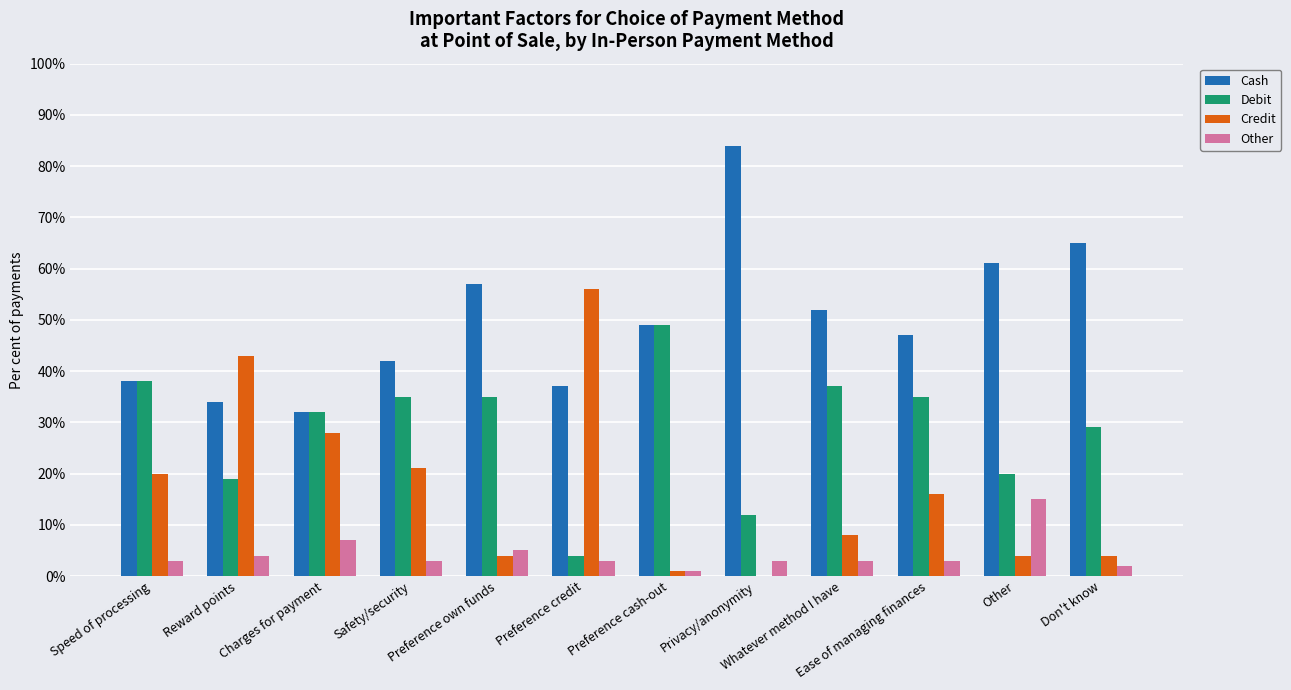

What is the greatest value displayed?

84